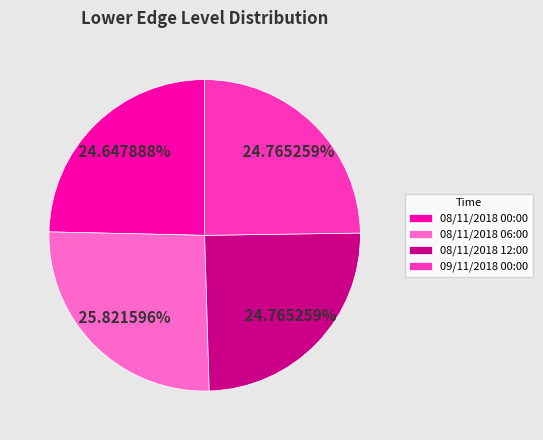

Does 08/11/2018 12:00 represent more than half of the total?

No